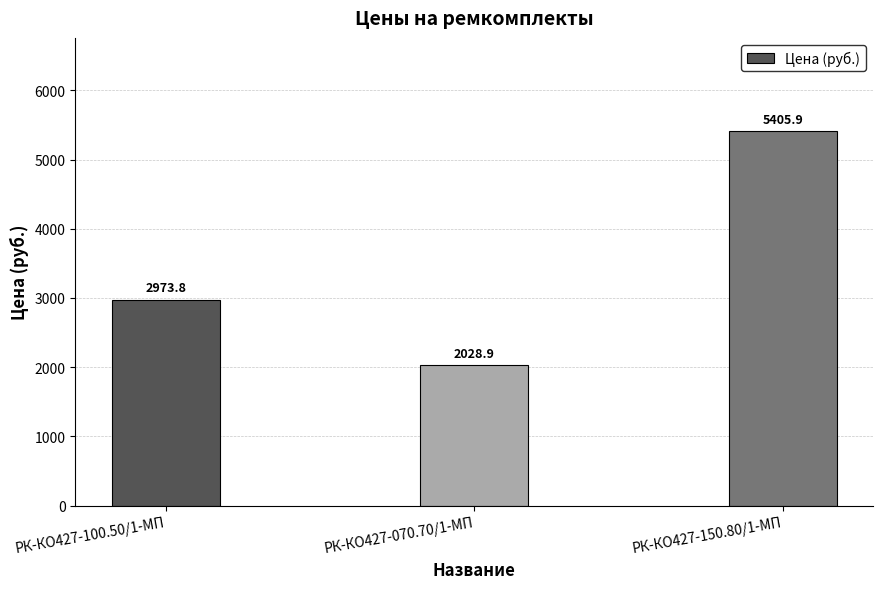

What is the approximate value at РК-КО427-070.70/1-МП?

2028.9